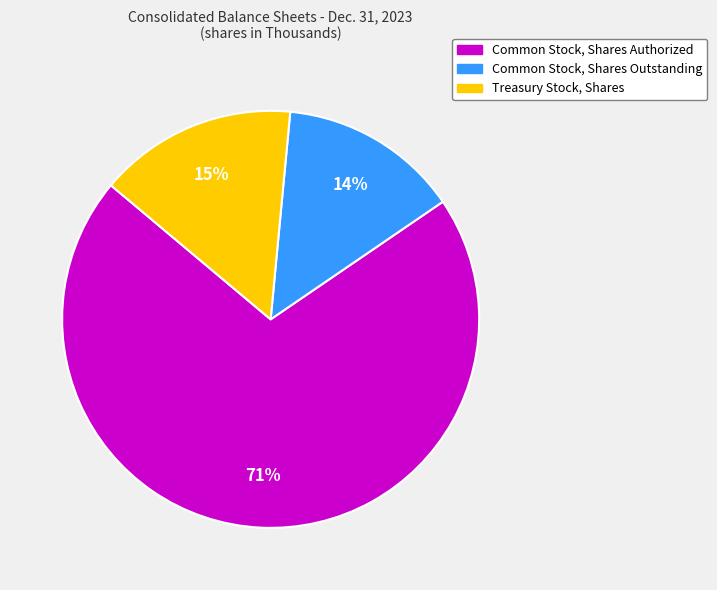

To the nearest percent, what is the combined percentage of Common Stock, Shares Authorized and Common Stock, Shares Outstanding?

85%